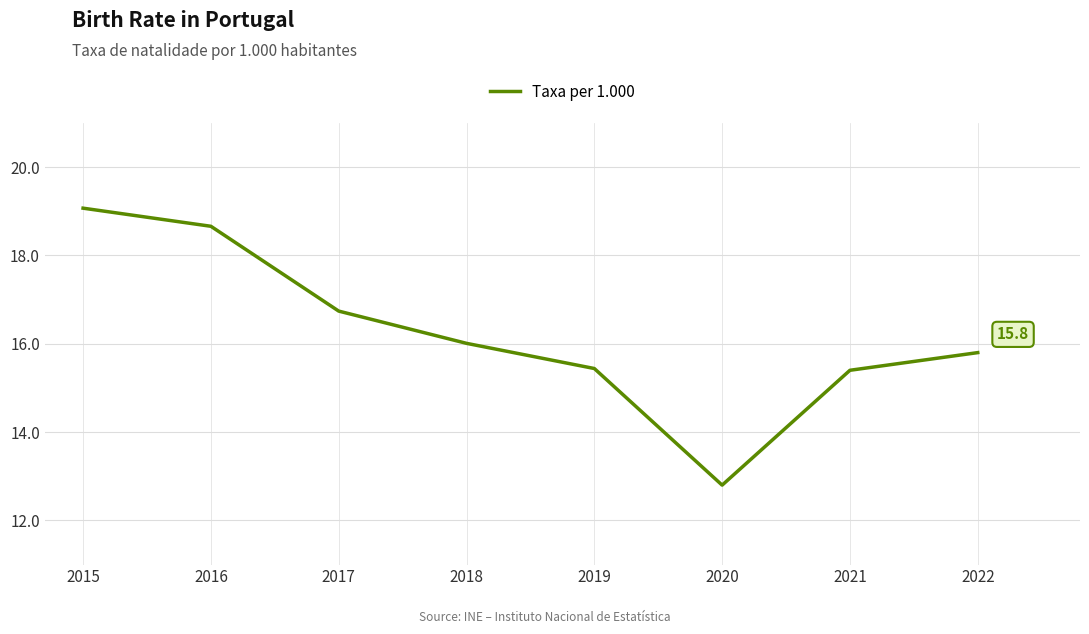

At which category does the data reach its first local valley?

2020